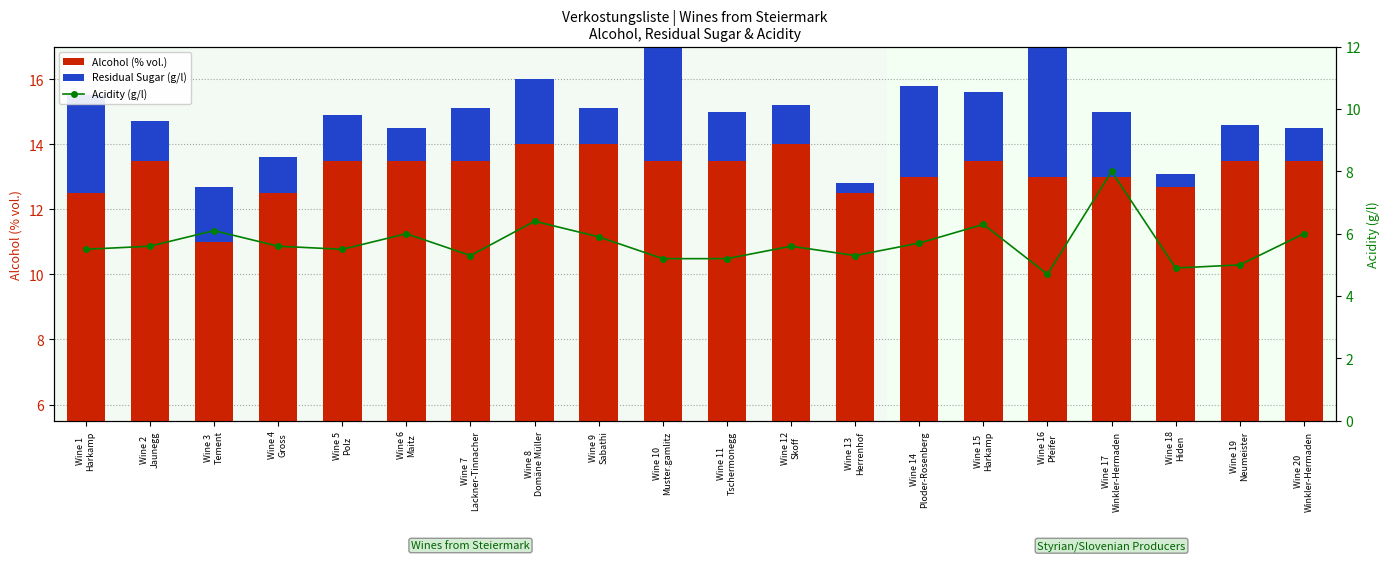

What is the maximum value shown in the chart?

14.0